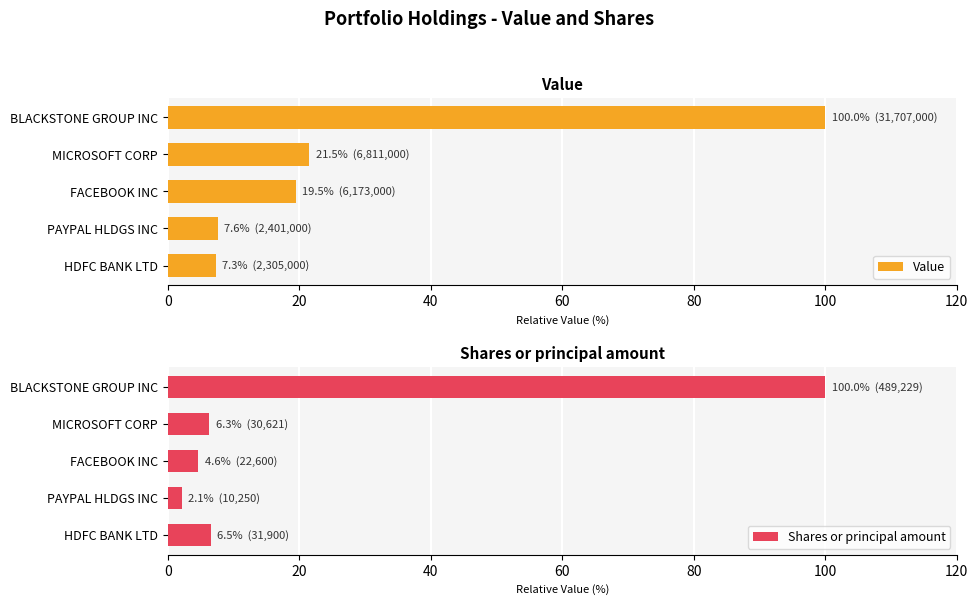

How many values in the Value series are below 19?

2